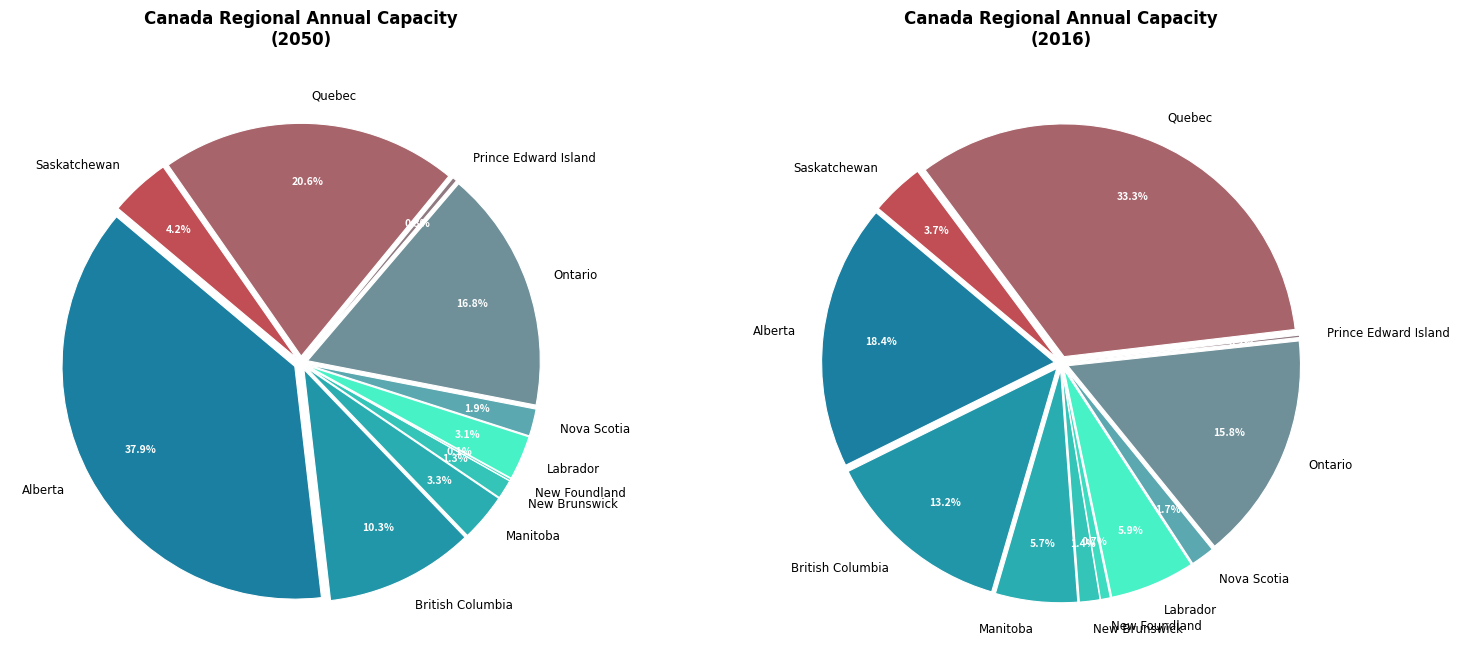

How many slices are in this pie chart?

11